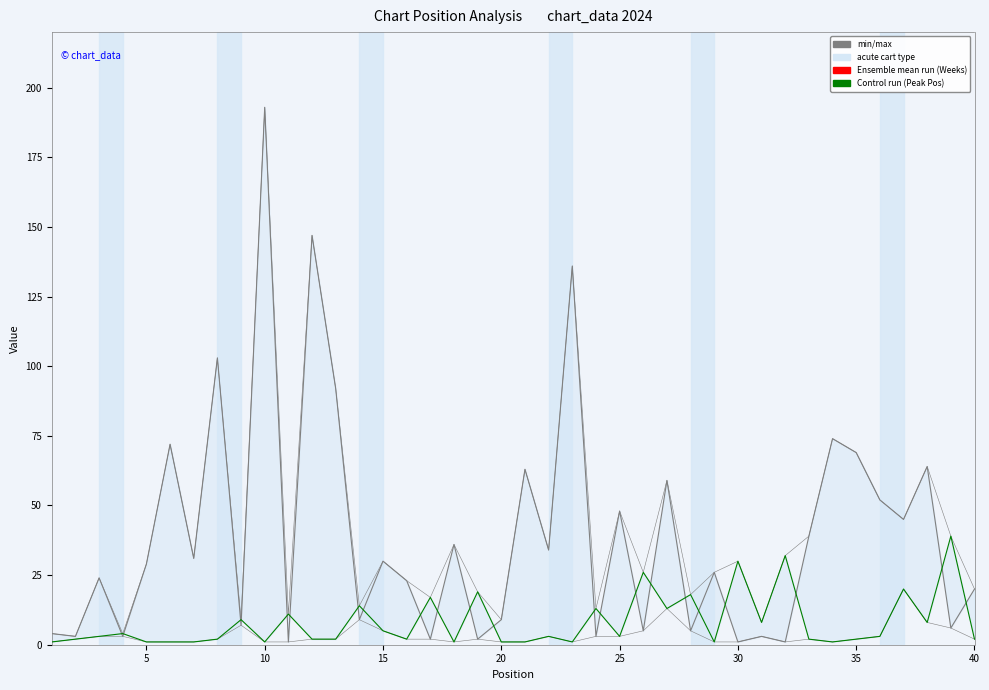

How many values in the Weeks on Chart series exceed 29?

19